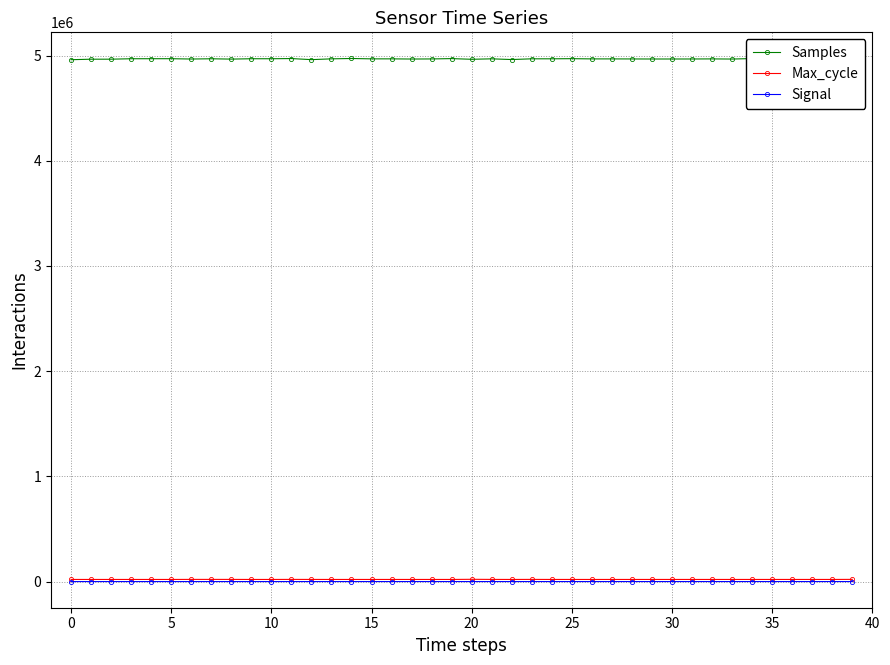

True or false: Samples has more than 1 points higher than both neighbors.

True